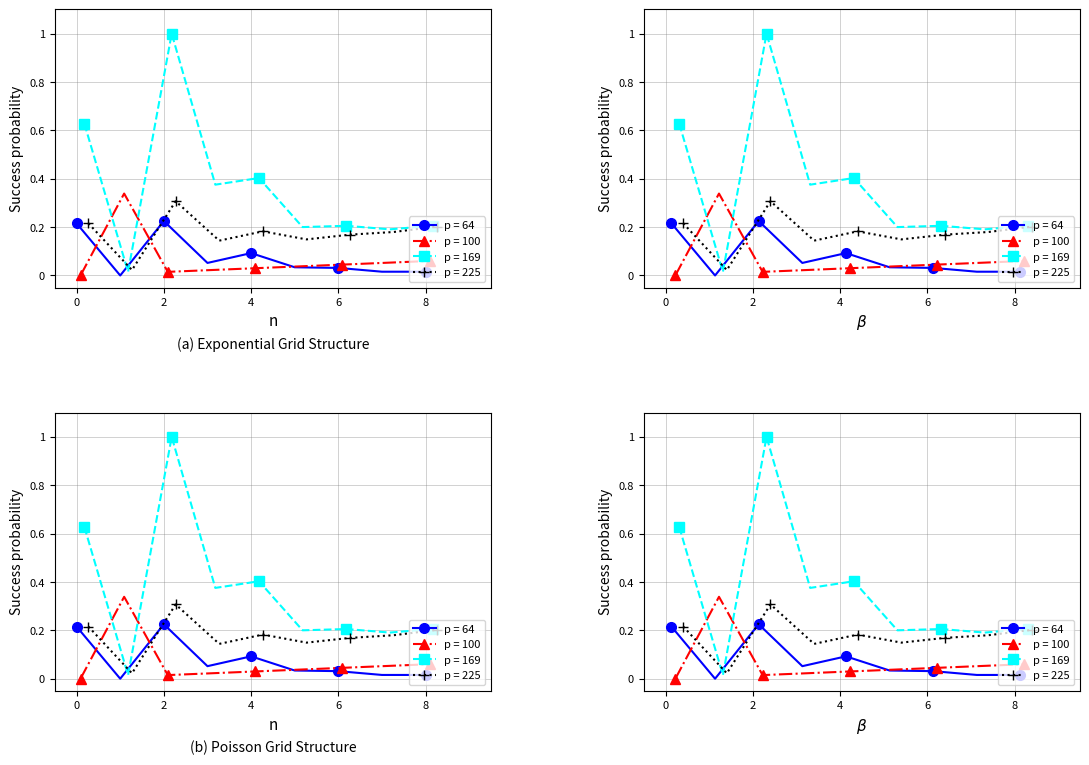

Does the chart have visible grid lines?

Yes